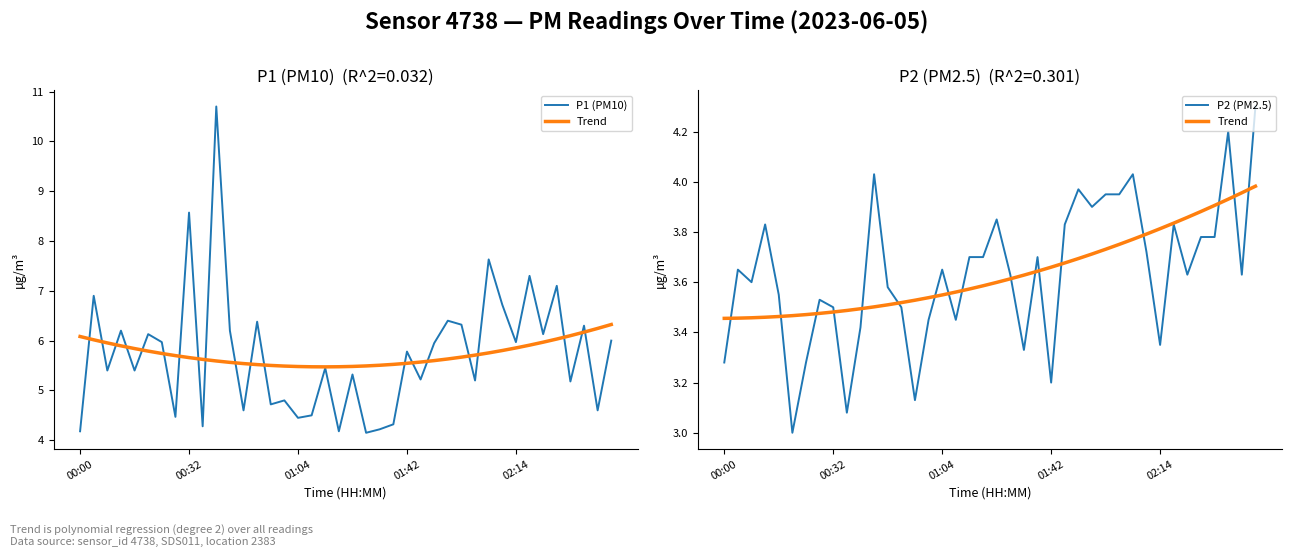

Between 01:04 and 5, which series saw the biggest shift?

P1 (PM10)